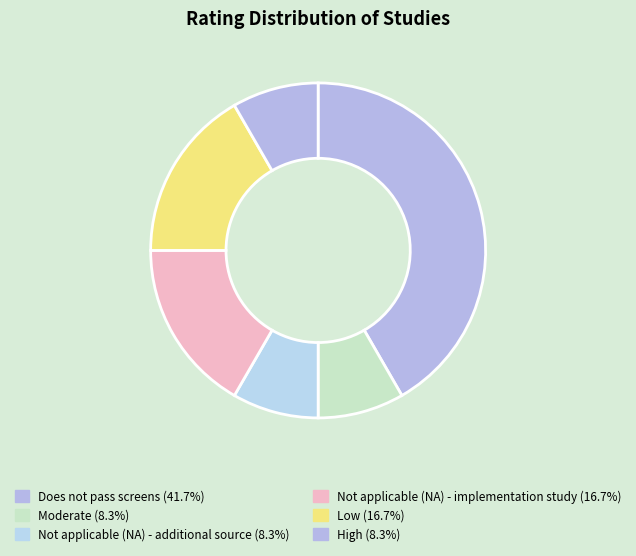

Is there any slice that represents more than half of the pie?

No